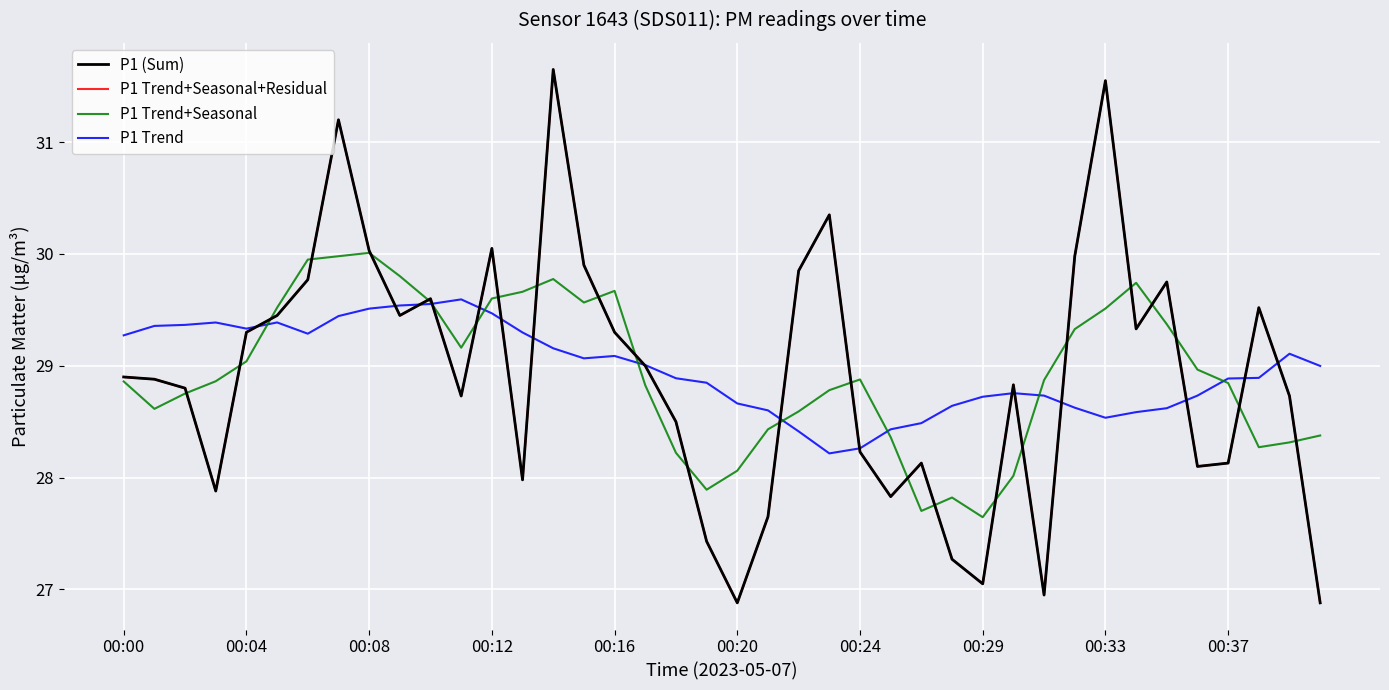

Does the chart have visible grid lines?

Yes